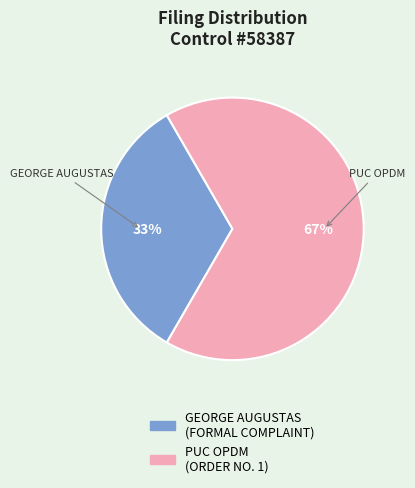

Is the sum of PUC OPDM (ORDER NO. 1) and GEORGE AUGUSTAS (FORMAL COMPLAINT) greater than half?

Yes